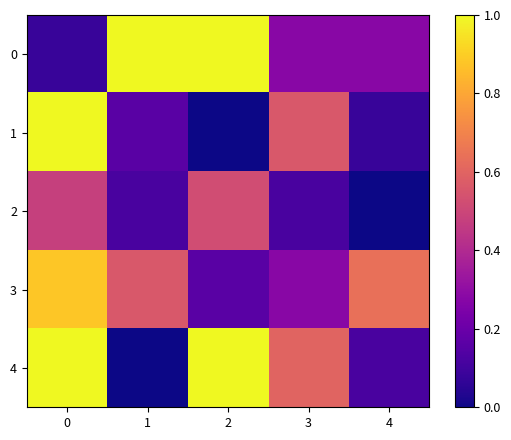

List the series in order of their peak value, lowest first.

2, 3, 0, 1, 4